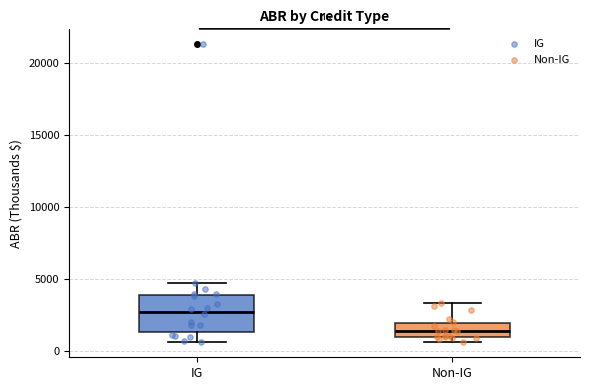

Comparing the boxes themselves (not the whiskers), which one is the tallest?

IG